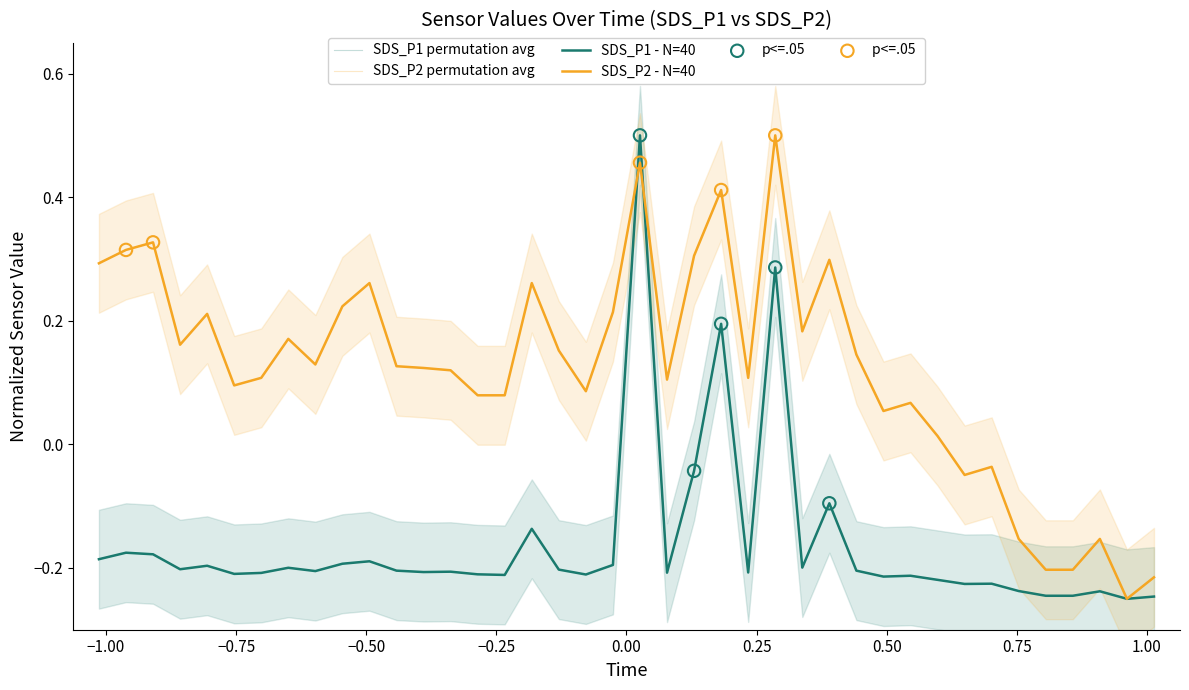

What are all the series names shown in the legend?

SDS_P1, SDS_P2